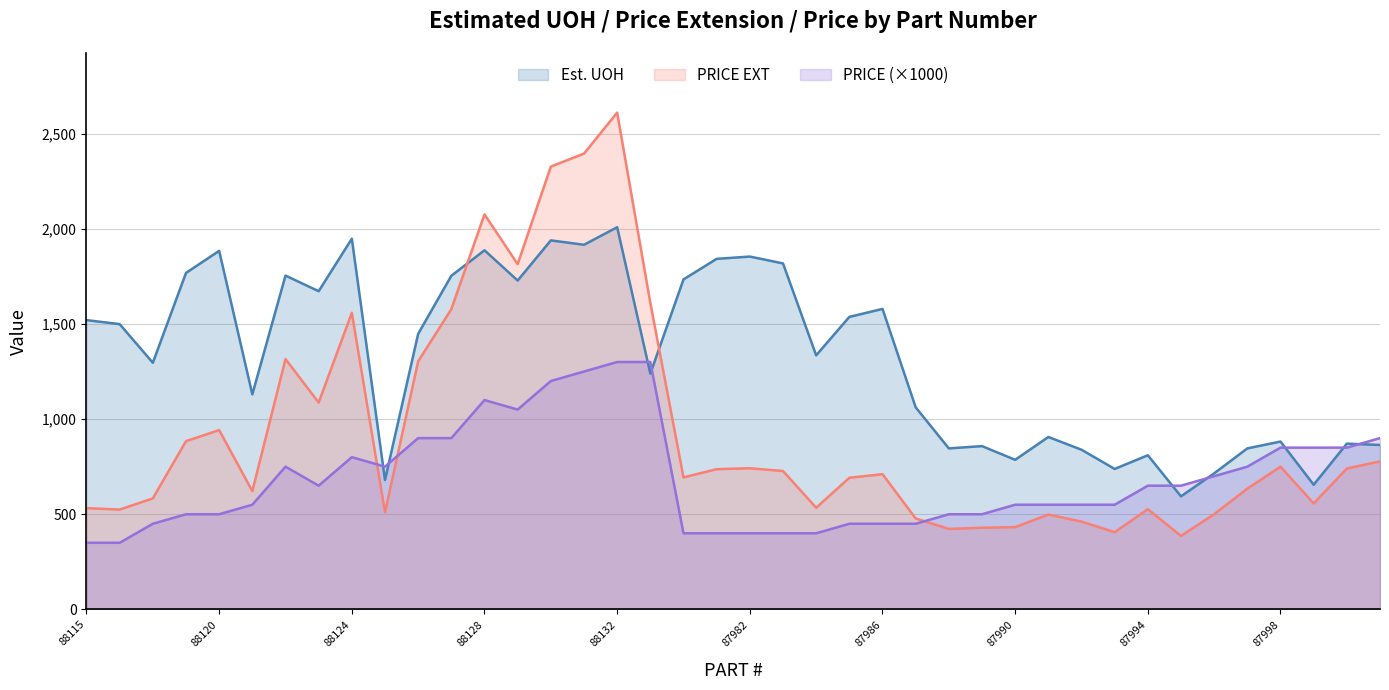

What is the sum of all Est. UOH values?

53040.0